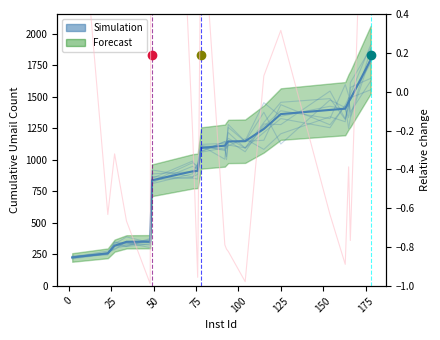

True or false: Relative change and Simulation intersect in this chart.

False